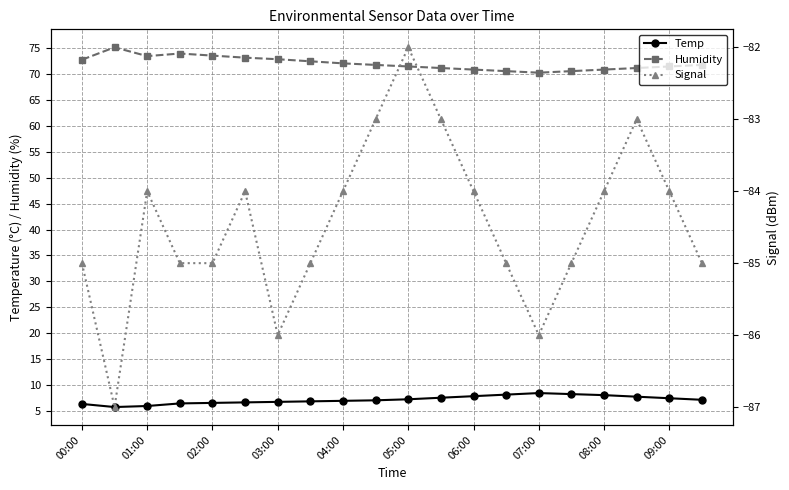

Is this an area chart (filled region under the line)?

No